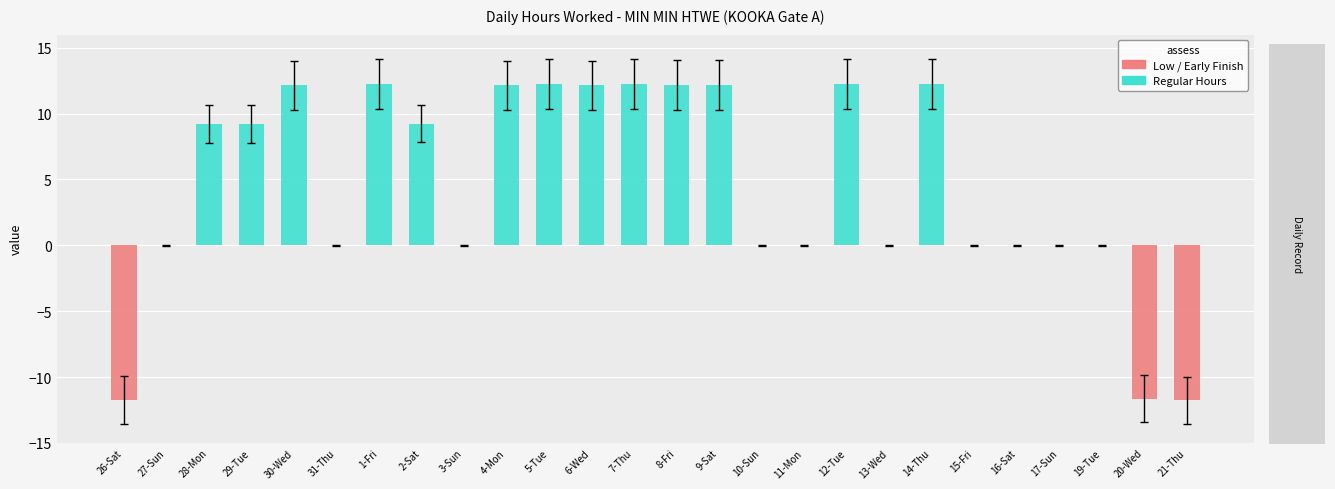

True or false: Low Hours has a value of 7.7 at 15-Fri.

False